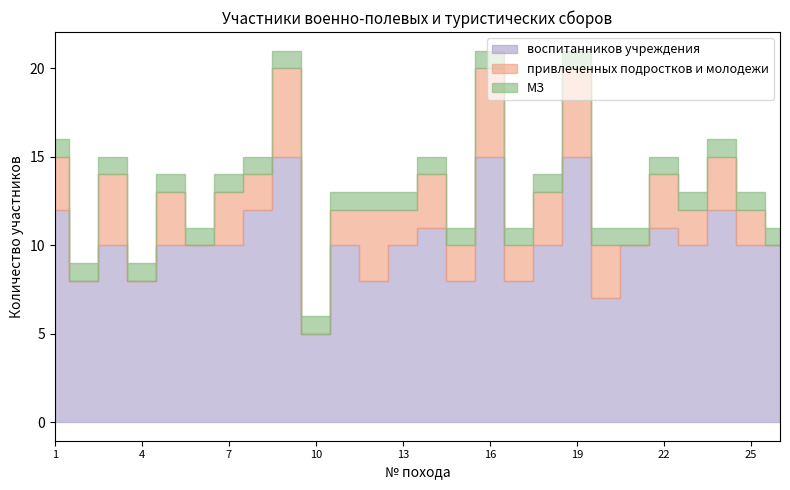

What is the difference between the highest and lowest values at 23?

9